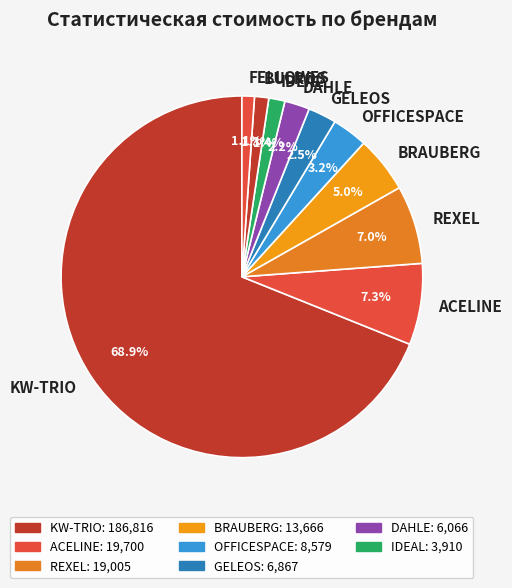

What is the ratio of the value at BULROS to the value at BRAUBERG?

0.3